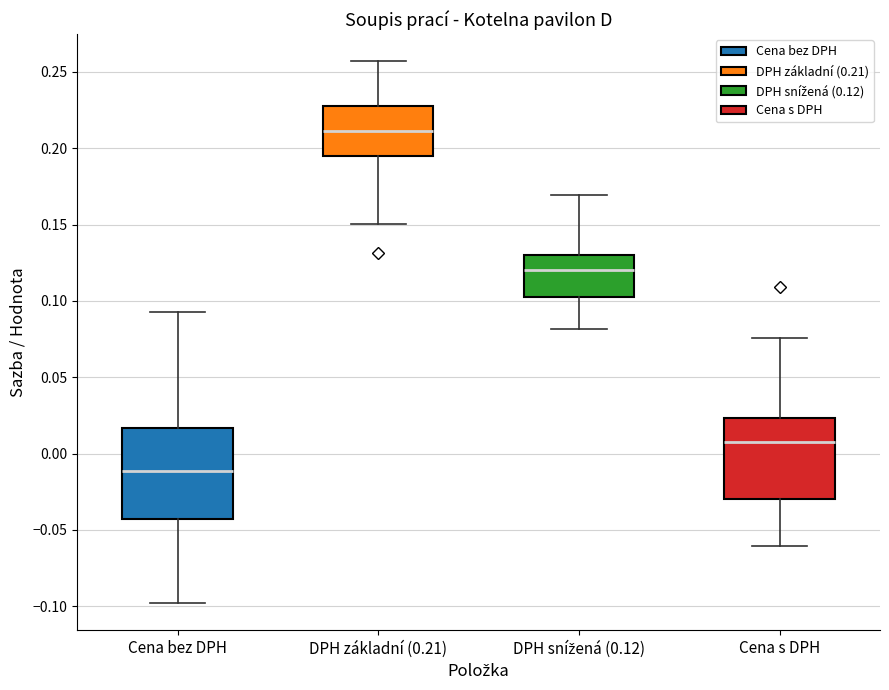

Reading left to right, transcribe this box plot: for each box, give where its median line is, the range the box spans, and where its two whiskers end, as read against the y-axis. The values are not printed on the chart, so give them approximately, as read against the axis.

Cena bez DPH: median -0.010, box -0.045 to 0.015, whiskers -0.100 to 0.095
DPH základní (0.21): median 0.210, box 0.195 to 0.230, whiskers 0.150 to 0.255
DPH snížená (0.12): median 0.120, box 0.100 to 0.130, whiskers 0.080 to 0.170
Cena s DPH: median 0.010, box -0.030 to 0.025, whiskers -0.060 to 0.075